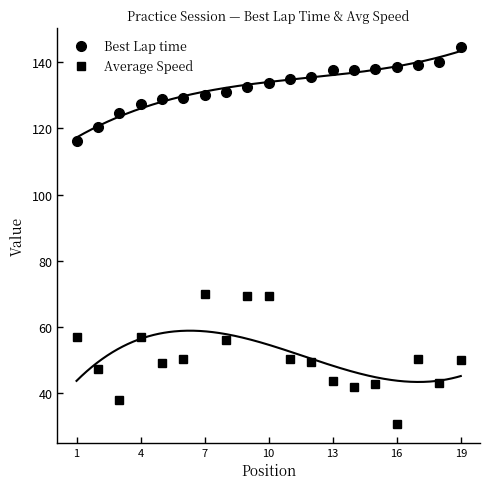

Which series has the widest spread of values?

Average Speed